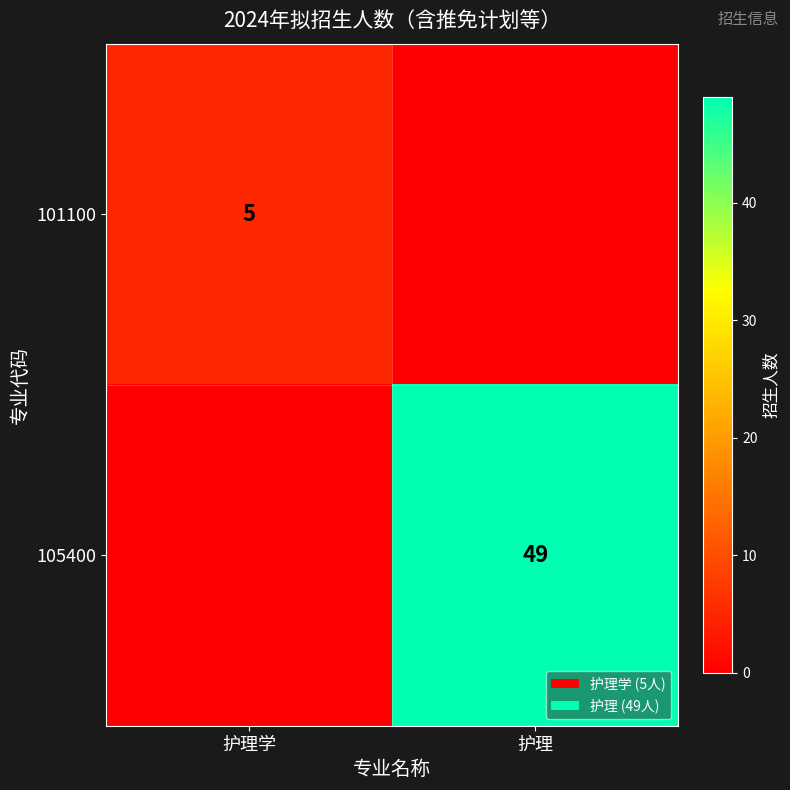

Count the number of data series in this chart.

2